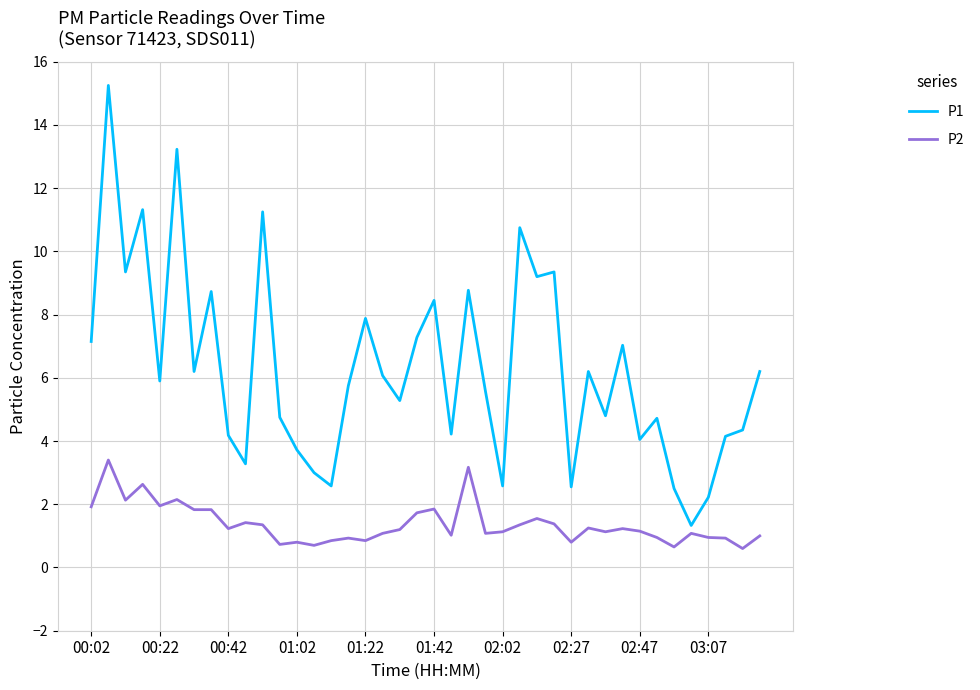

Which series has the largest range (max minus min)?

P1